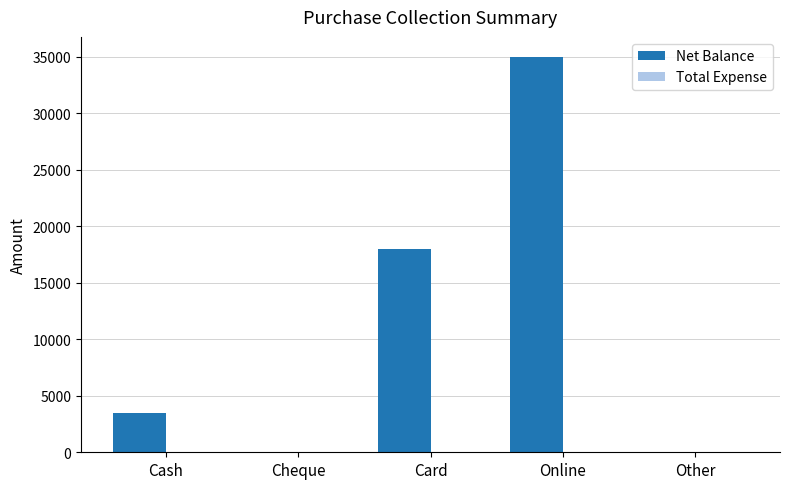

Are the bars horizontal?

No